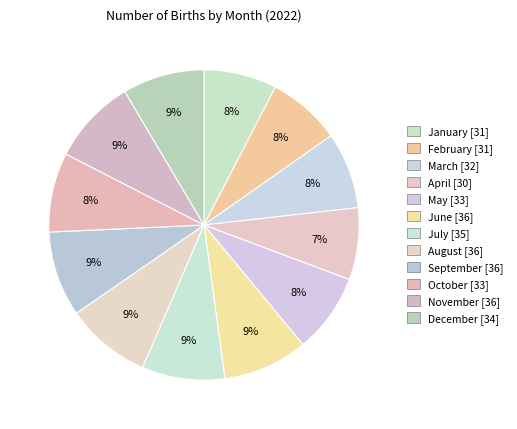

How many slices are in this pie chart?

12